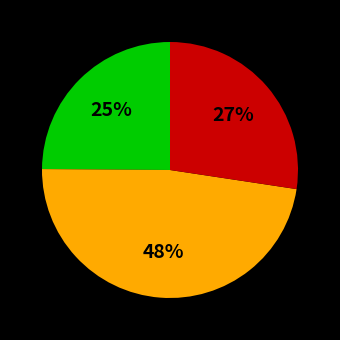

To the nearest percent, what is the average slice percentage?

33%